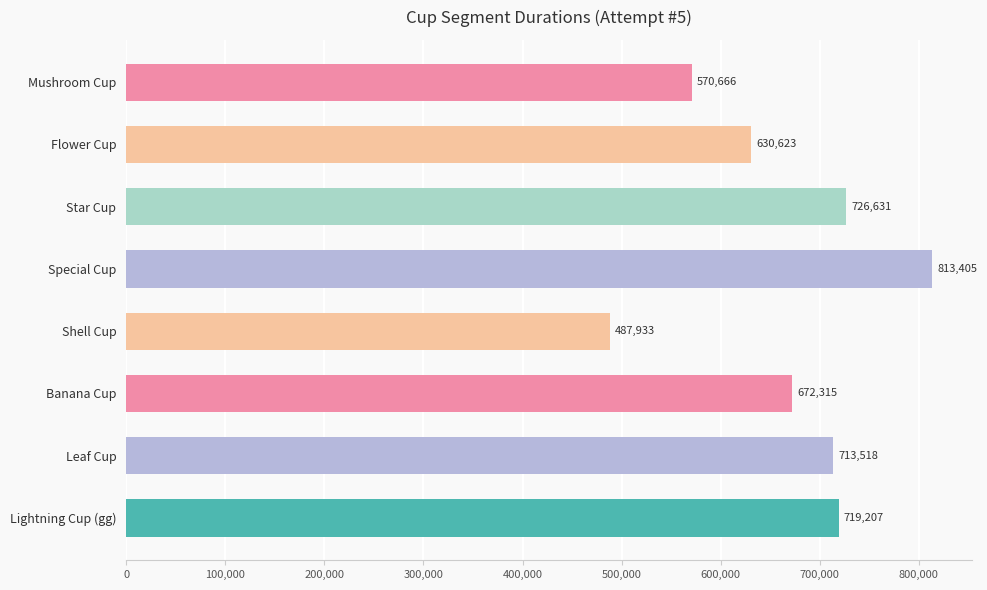

Are the bars horizontal?

Yes